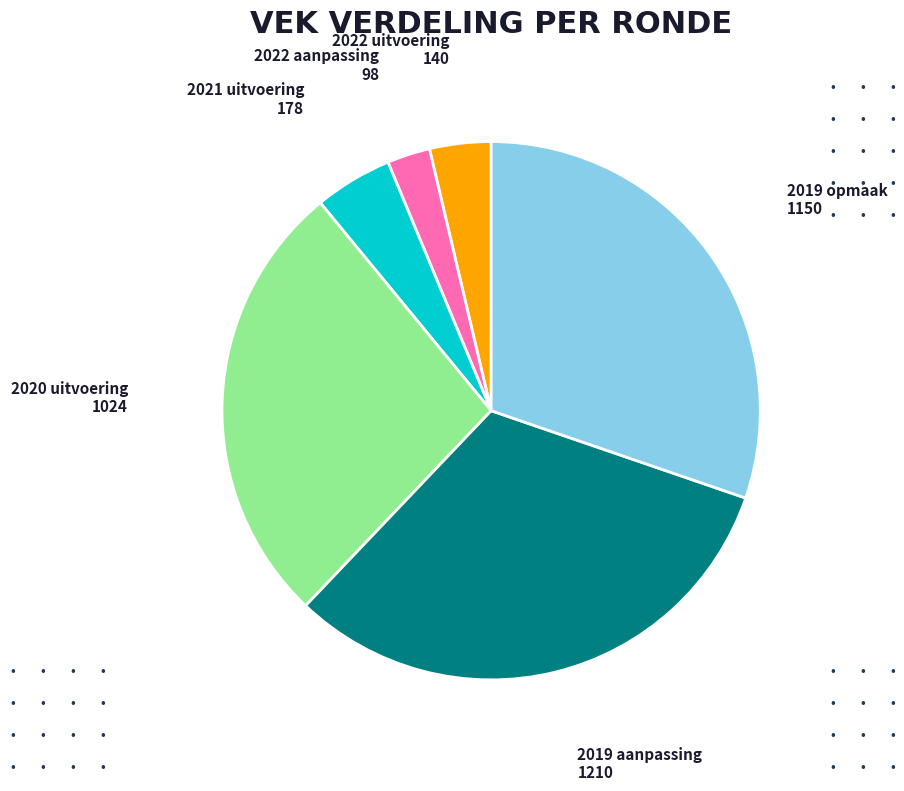

How many slices are in this pie chart?

6